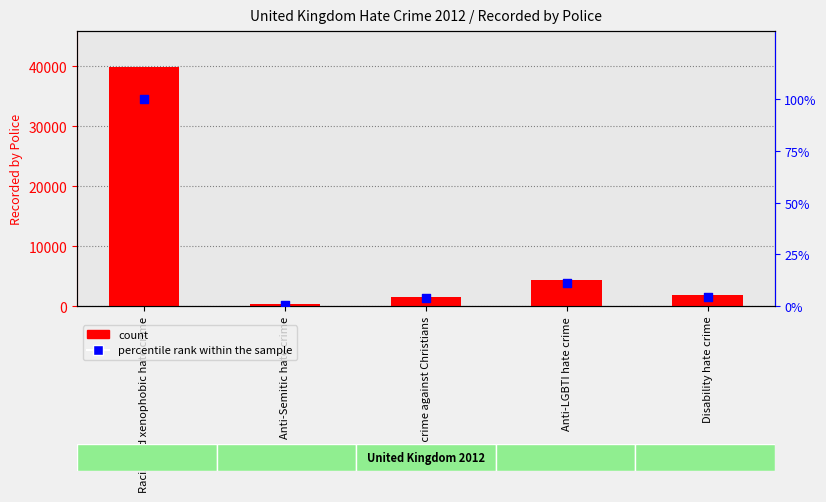

Is the value of count at Disability hate crime greater than the value of percentile rank within the sample at Anti-Semitic hate crime?

Yes